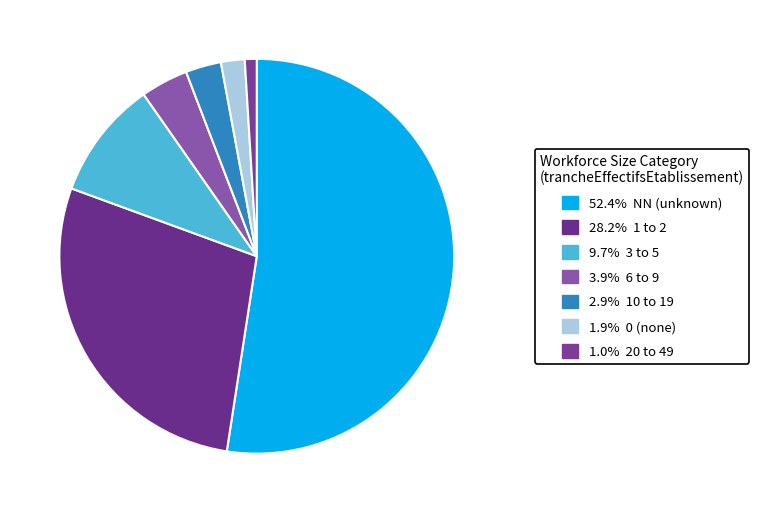

How many segments does this pie chart have?

7